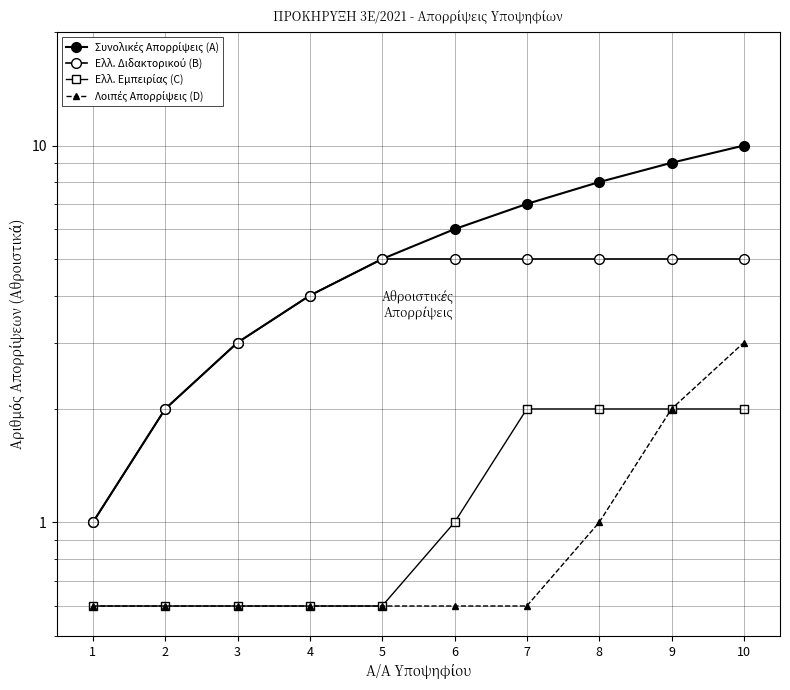

Is it true that Ελλ. Διδακτορικού (B) equals 1.3 at 4?

False